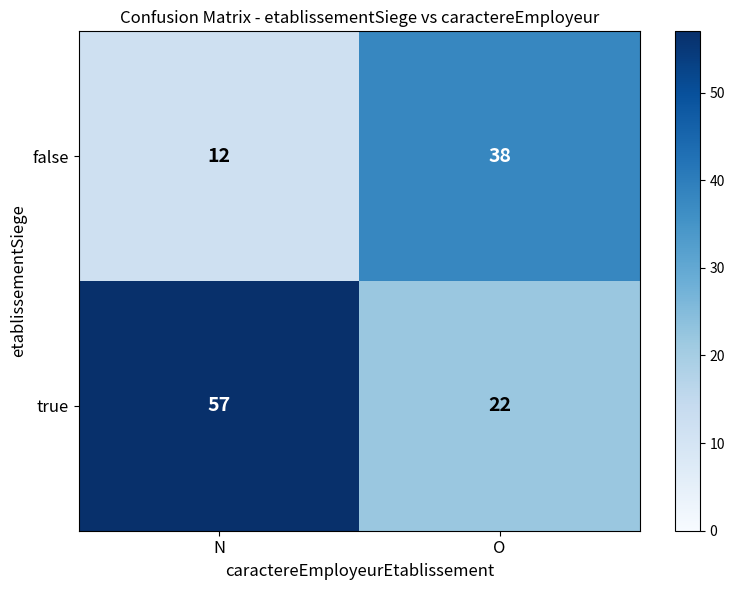

Which series changed the most between N and O?

true